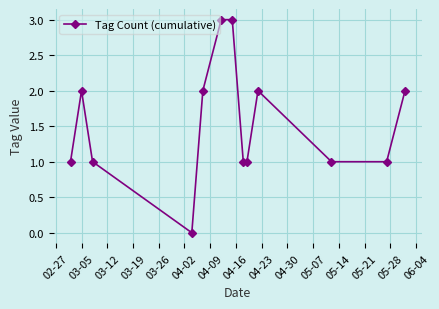

True or false: the data has more than 0 interior local peaks.

True